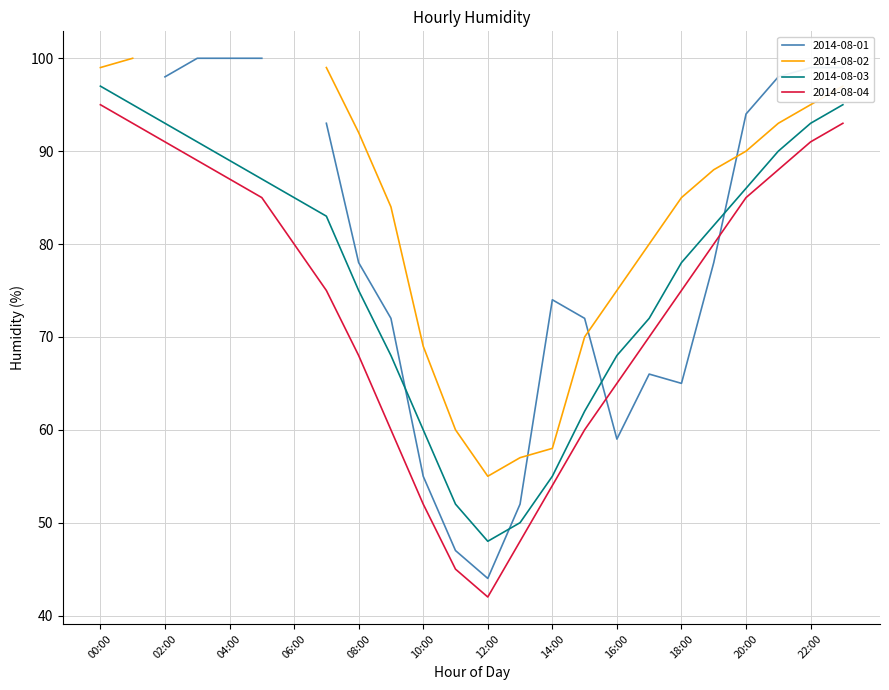

True or false: 2014-08-04 and 2014-08-03 cross at least once.

False